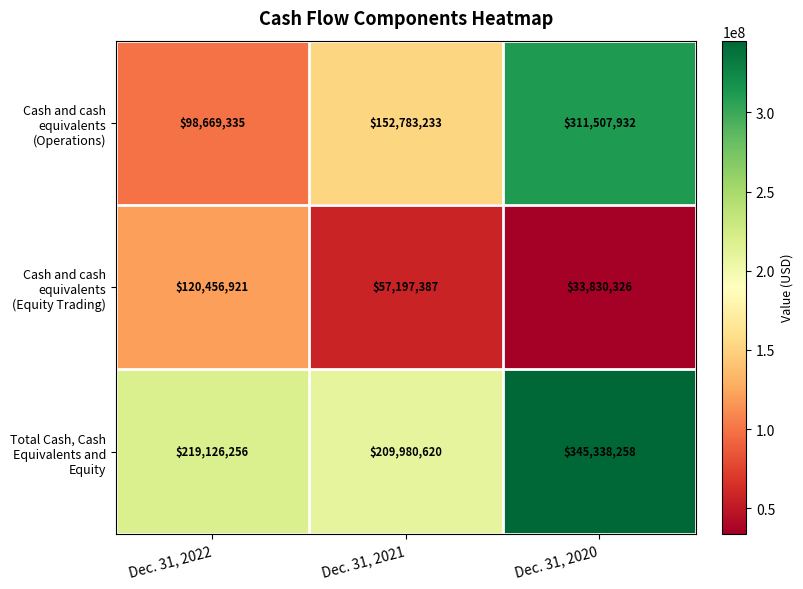

Which series has the largest total across all categories?

Total Cash, Cash Equivalents and Equity